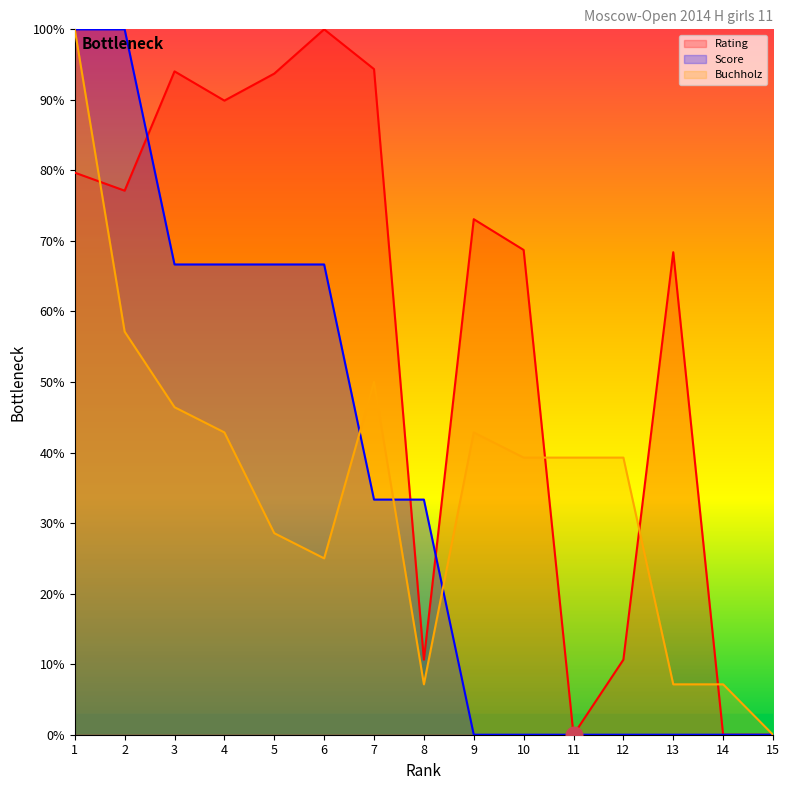

At which label does Rating reach its peak?

6